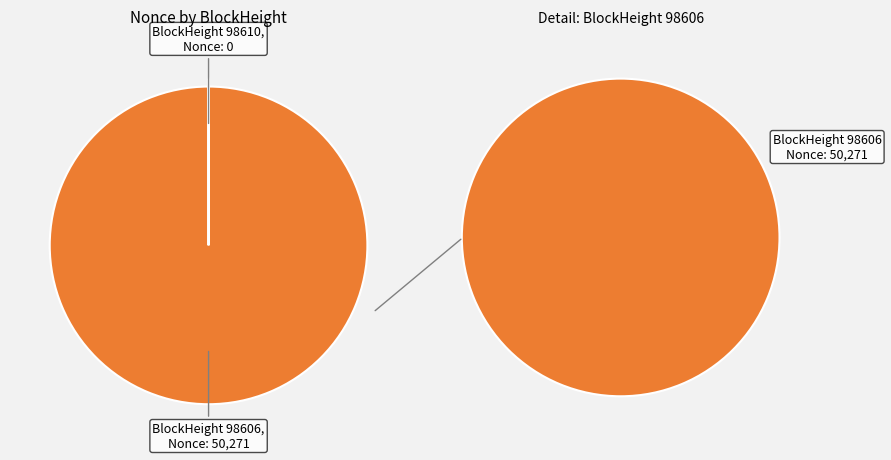

To the nearest percent, what is the difference between the largest and smallest slice percentages?

100%